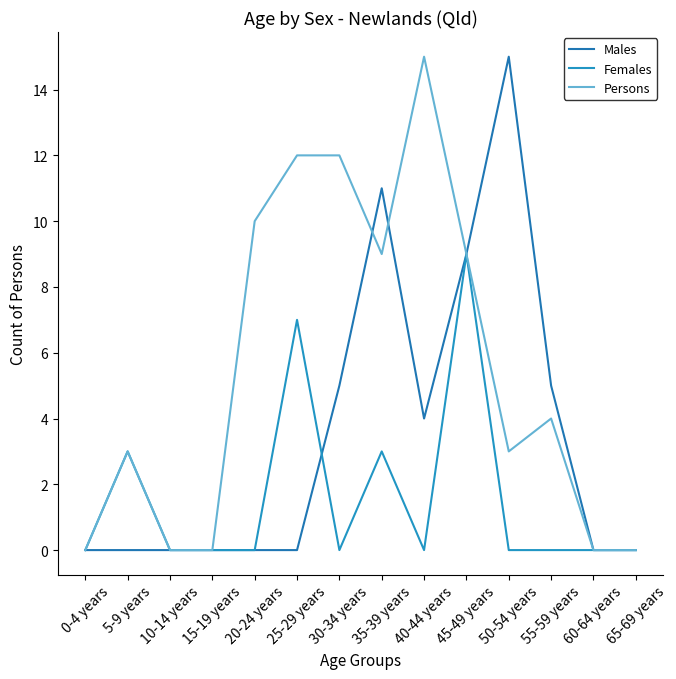

How many distinct data groups are displayed?

3